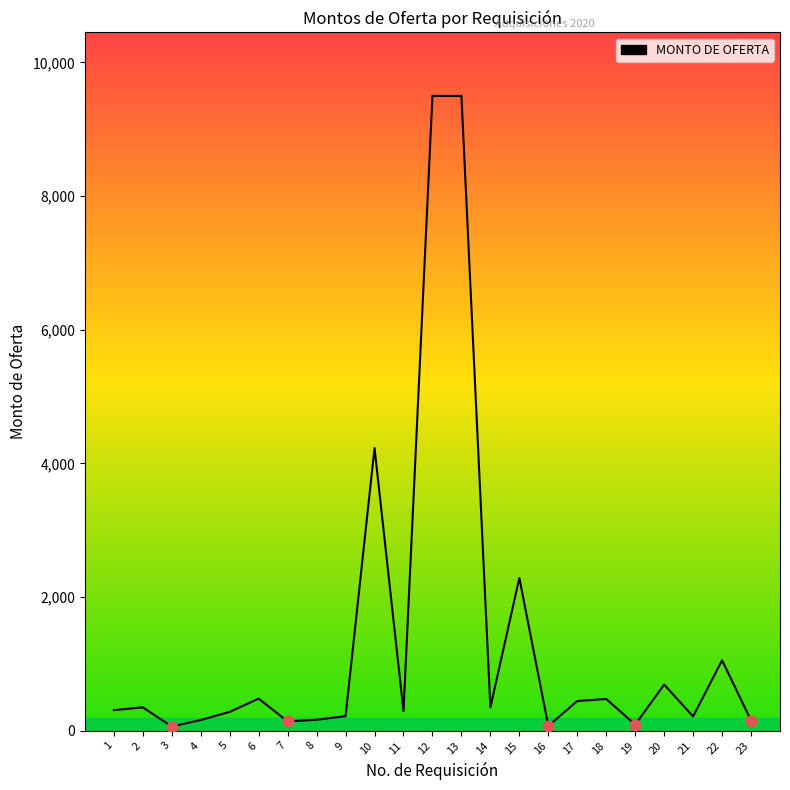

Approximately how many times larger is the value at 23 compared to 6?

0.3